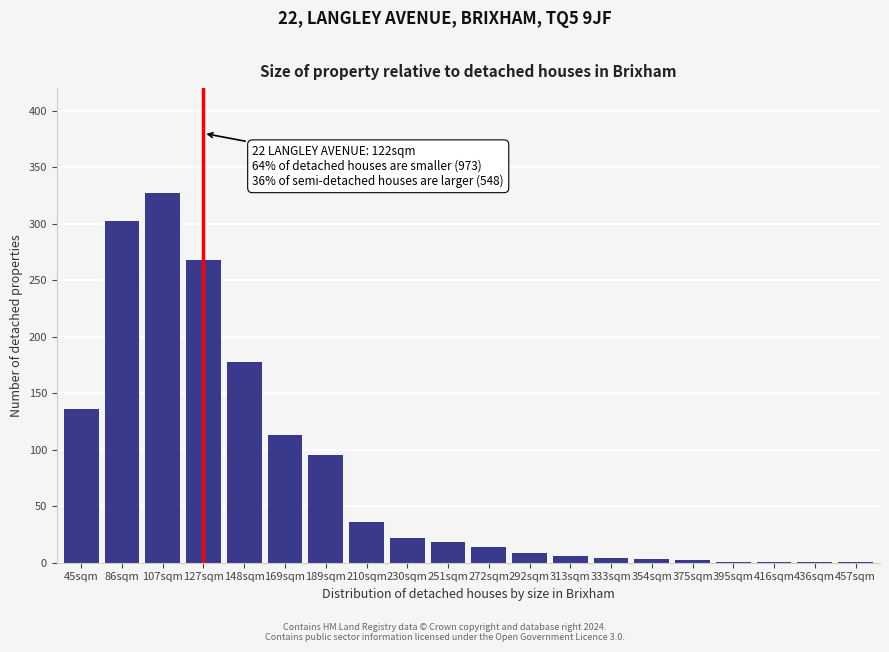

What is the maximum value shown in the chart?

327